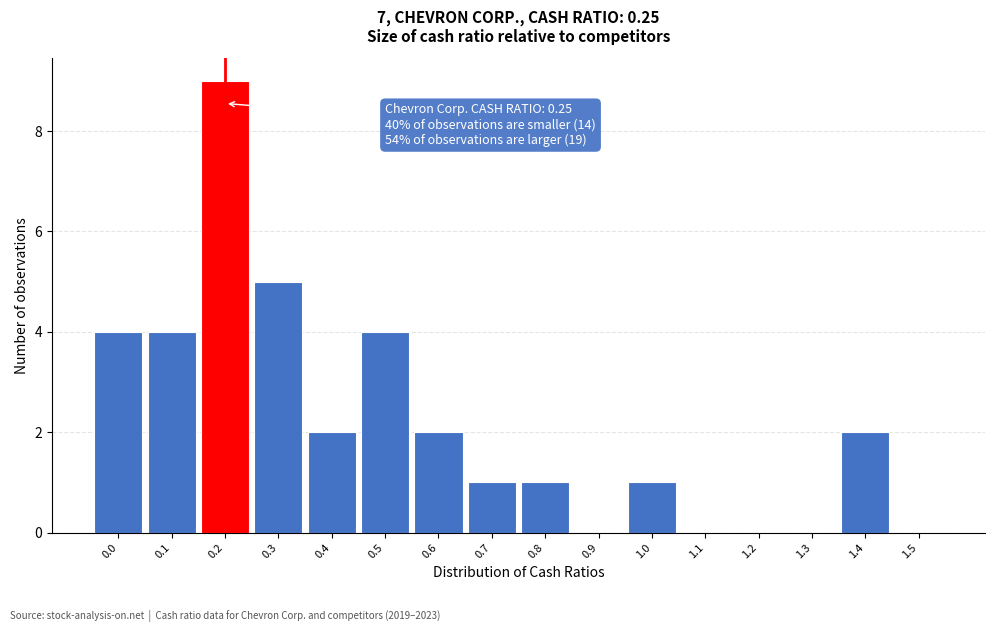

Reading left to right, transcribe all the data shown in this chart.

0.0=4	0.1=4	0.2=9	0.3=5	0.4=2	0.5=4	0.6=2	0.7=1	0.8=1	0.9=0	1.0=1	1.1=0	1.2=0	1.3=0	1.4=2	1.5=0